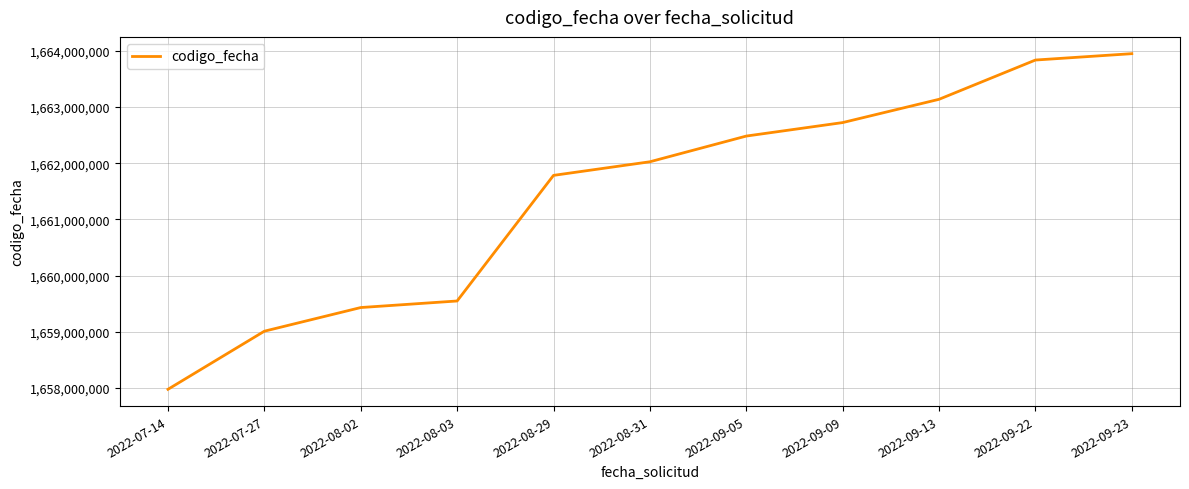

The value at 2022-08-29 is 2545347240. True or false?

False